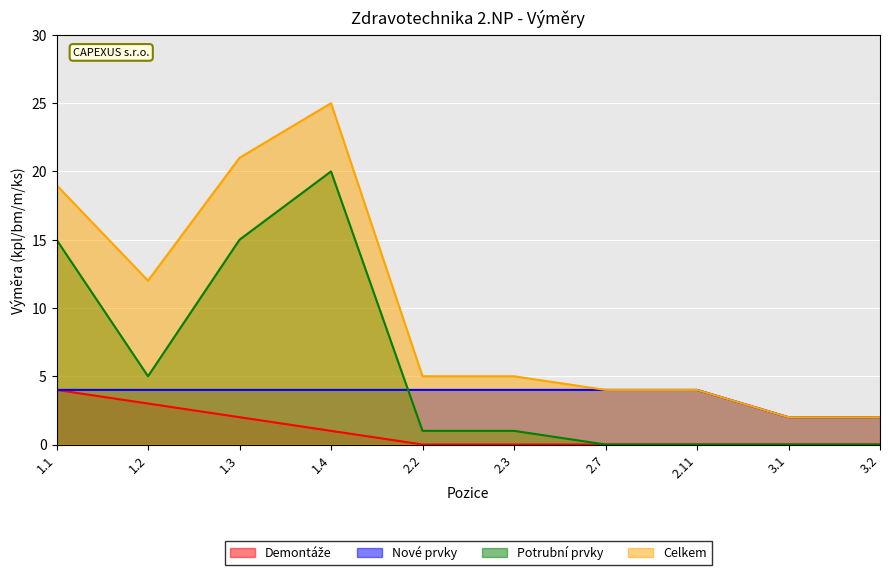

What is the label of the 1st point from the left?

1.1